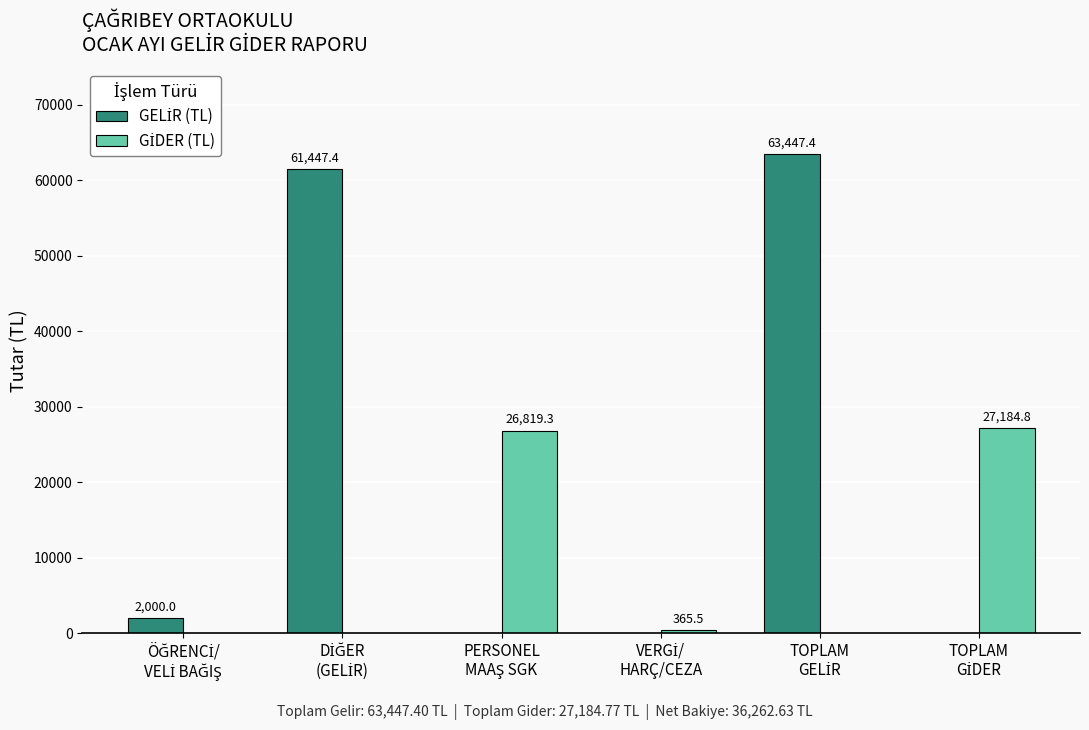

What is the difference between the highest and lowest values at PERSONEL
MAAŞ SGK?

26819.3